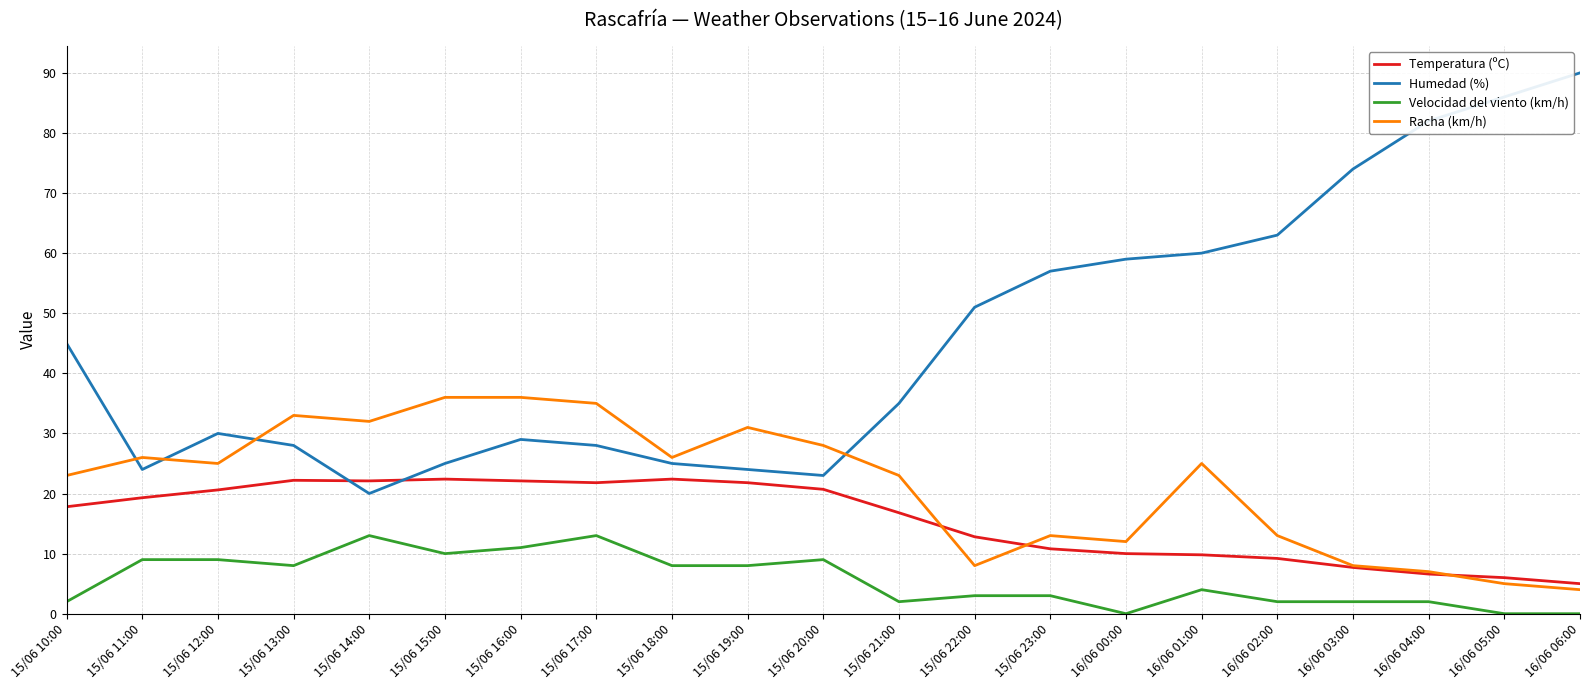

True or false: Temperatura (ºC) and Velocidad del viento (km/h) cross at least once.

False